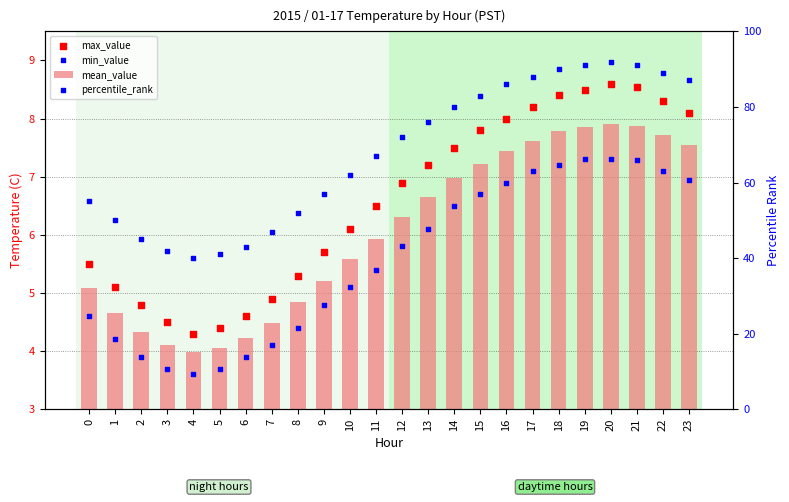

At how many categories does at least one series exceed 35?

24